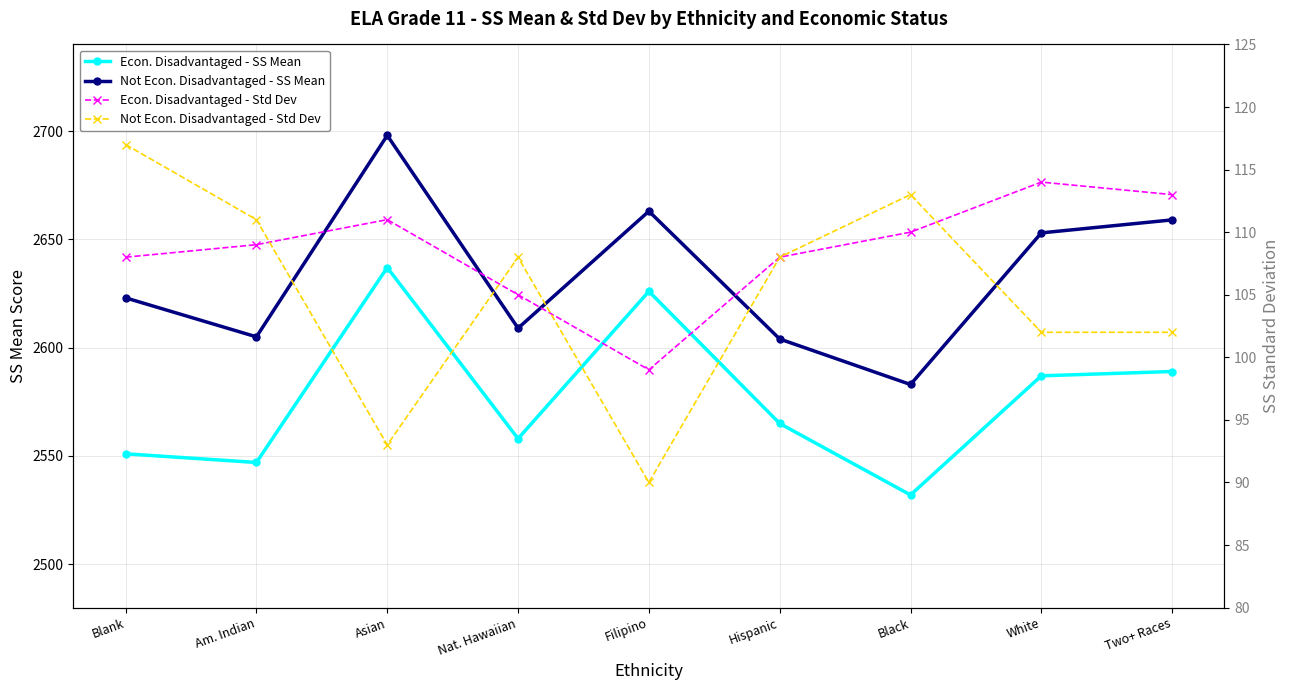

How many data points in Not Econ. Disadvantaged - Std Dev are above 108?

3